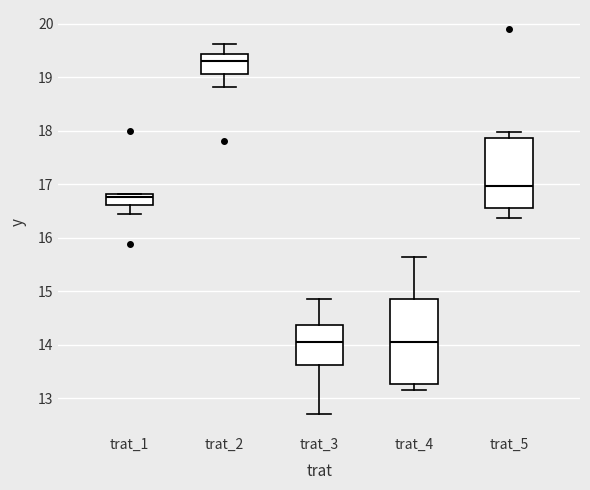

Reading left to right, read every box against the y-axis: the position of its median line, the range the box covers, and the ends of its whiskers. The values are not printed on the chart, so give them approximately, as read against the axis.

trat_1: median 16.8 (just below the box's upper edge), box 16.6 to 16.8, whiskers 16.4 to 16.8
trat_2: median 19.3, box 19.1 to 19.4, whiskers 18.8 to 19.6
trat_3: median 14.0, box 13.6 to 14.4, whiskers 12.7 to 14.8
trat_4: median 14.1, box 13.3 to 14.9, whiskers 13.1 to 15.6
trat_5: median 17.0, box 16.5 to 17.9, whiskers 16.4 to 18.0